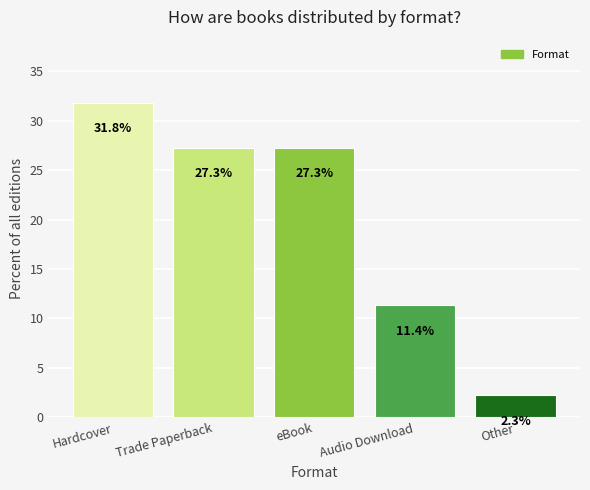

At which category does the chart reach its peak across all series?

Hardcover